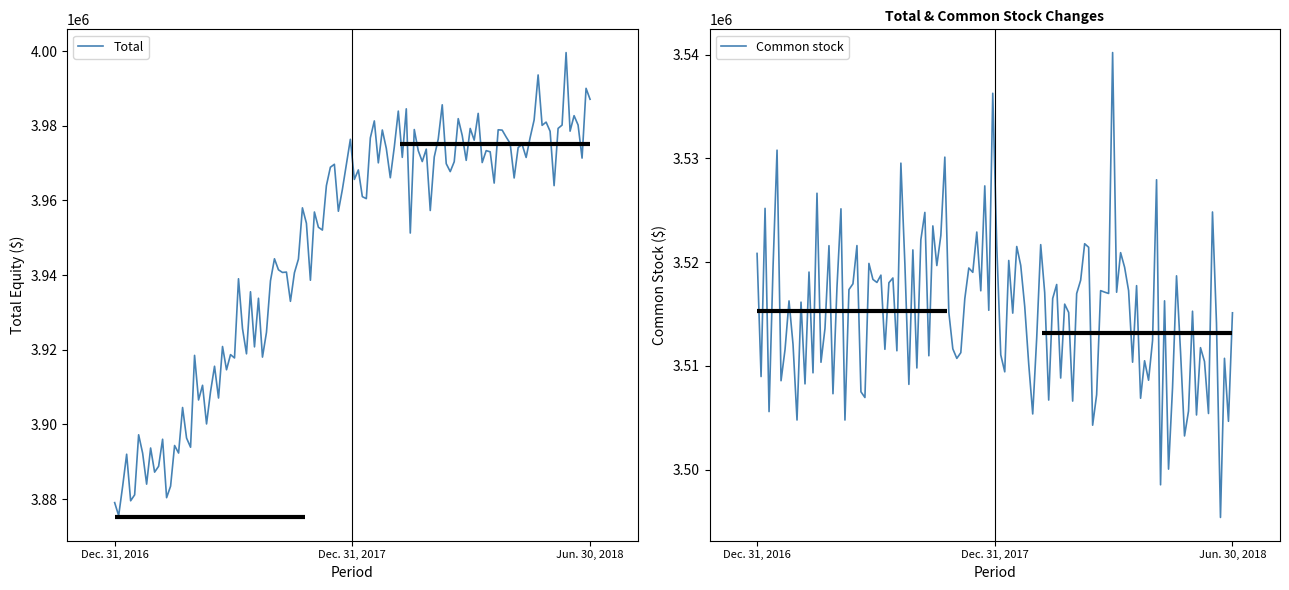

Is it true that Common stock equals 3520836.2 at Dec. 31, 2016?

True